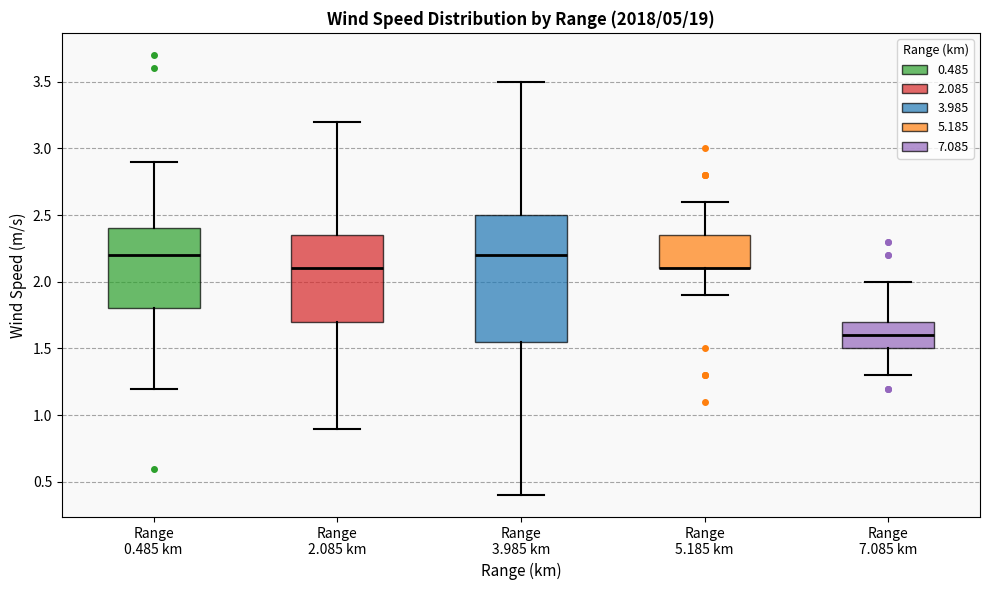

Comparing the boxes themselves (not the whiskers), which one is the tallest?

Range 3.985 km